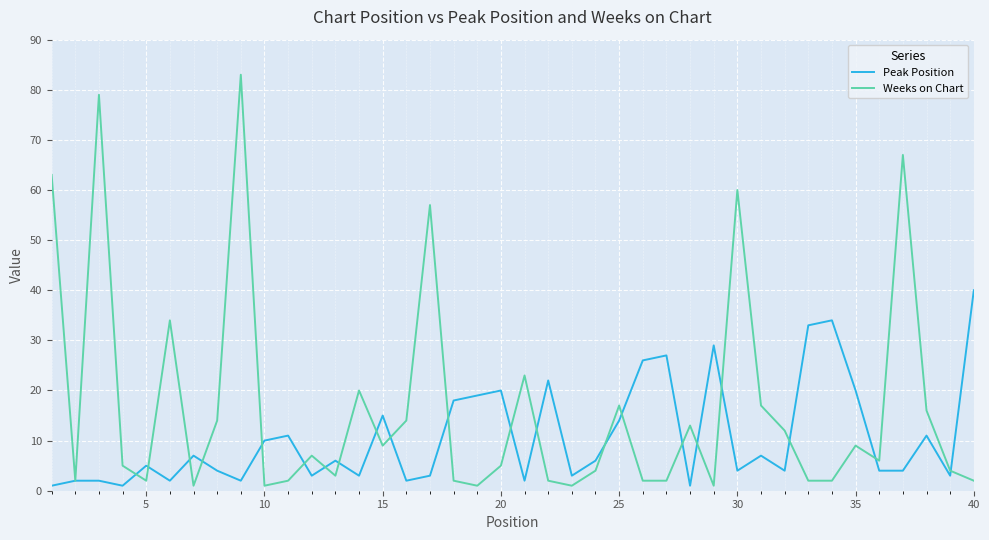

What are all the series names shown in the legend?

Peak Position, Weeks on Chart